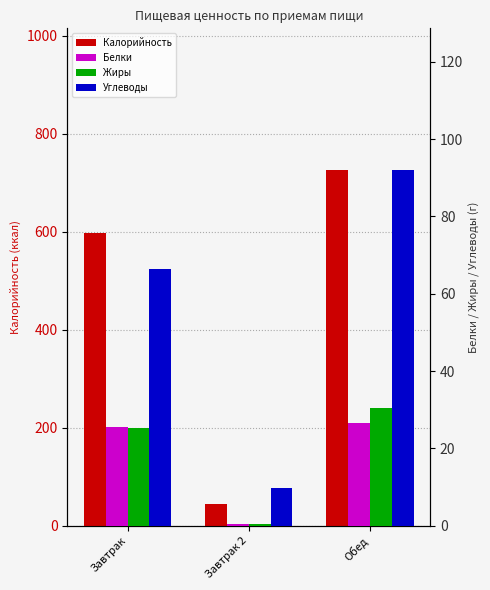

What is the difference between the maximum and minimum values in the Углеводы series?

82.1